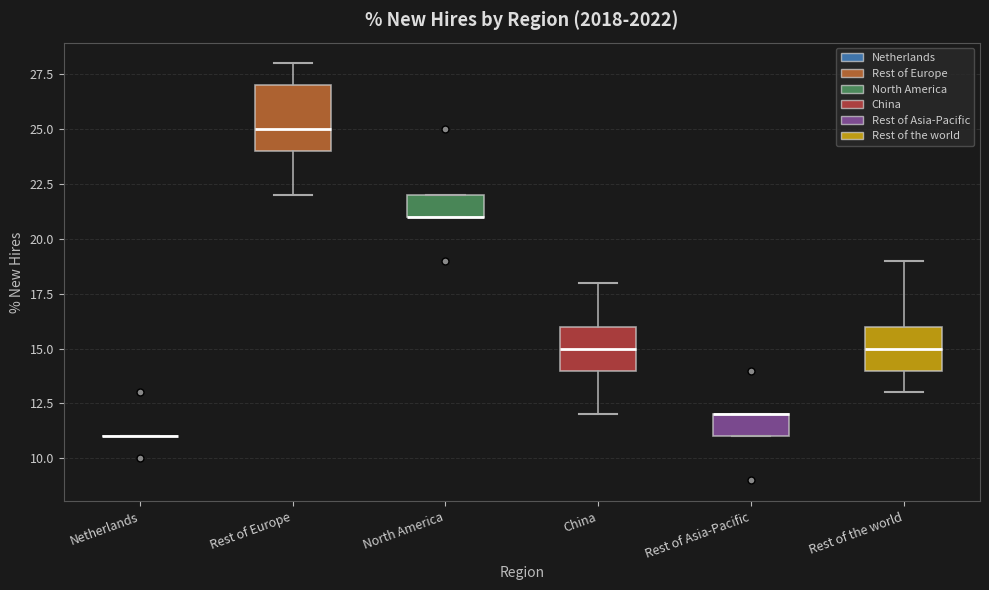

Where does the upper whisker of the box for Rest of Europe end on the y-axis? The values are not printed on the chart, so give them approximately, as read against the axis.

28